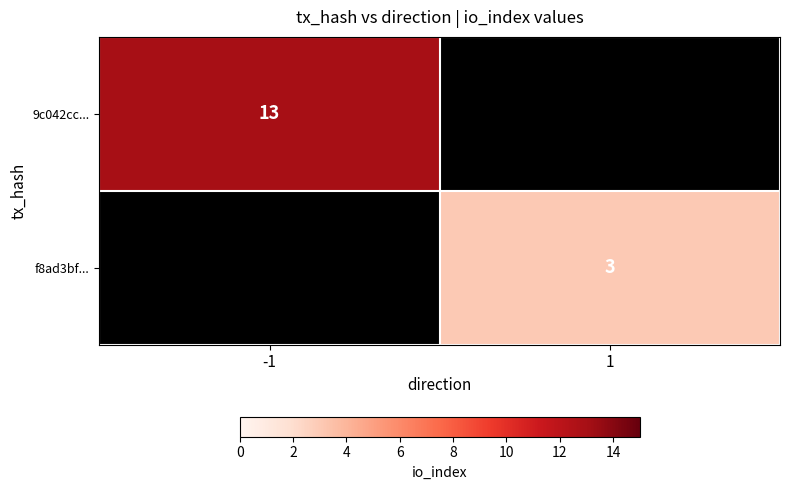

What is the greatest value displayed?

13.0